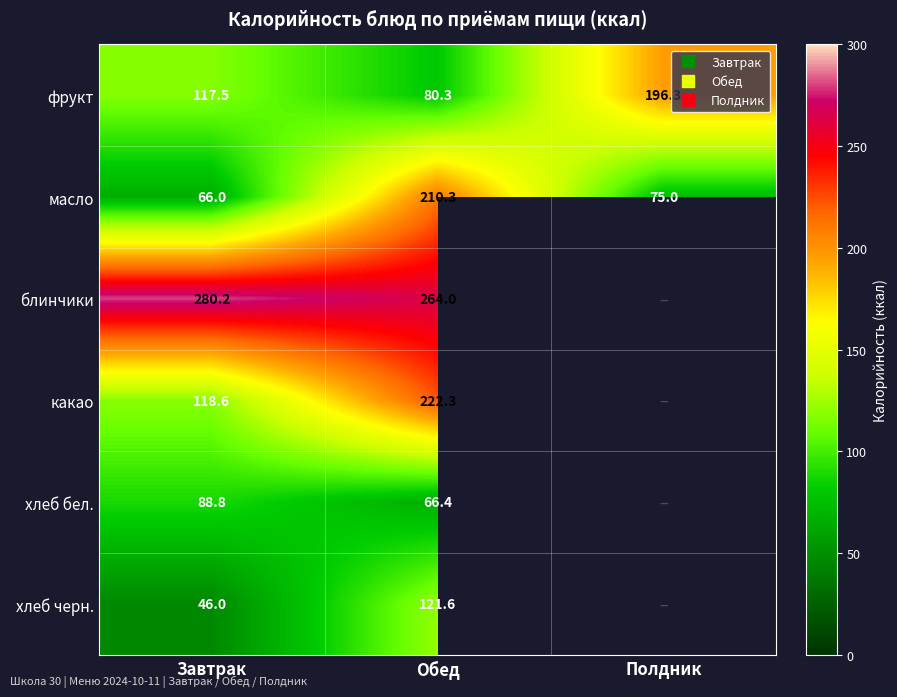

Which has a higher value, Полдник or Завтрак?

Полдник